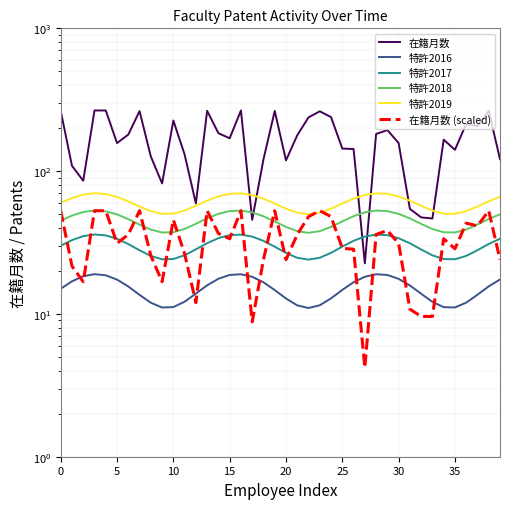

What is the difference between the 特許2017 values at 33 and 10?

1.5